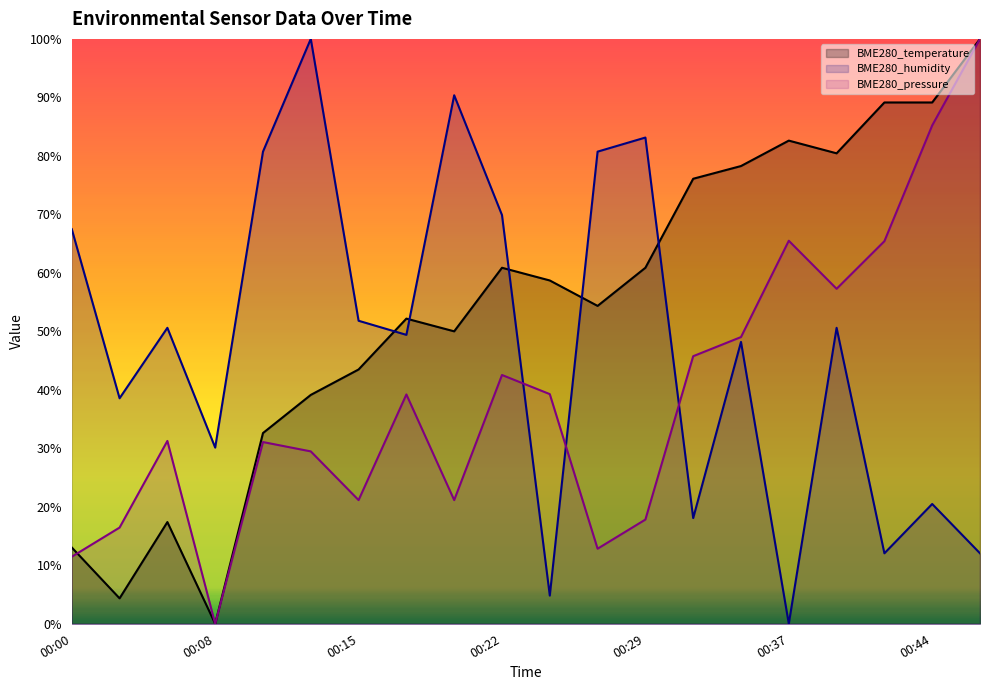

Where is the first local maximum for BME280_humidity?

00:05